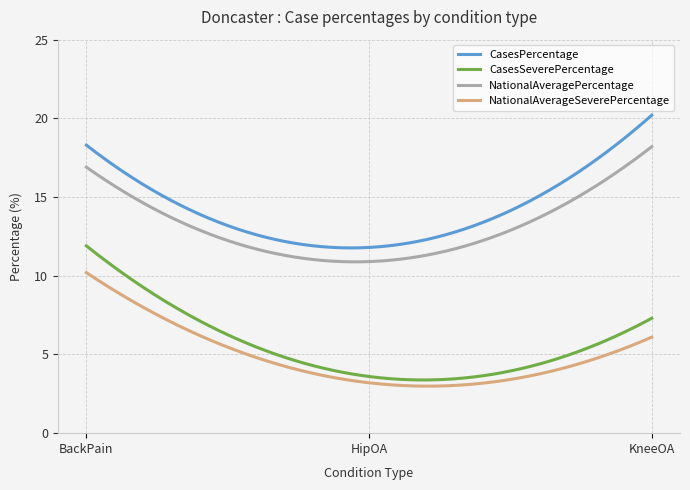

Which series has the largest total across all categories?

CasesPercentage